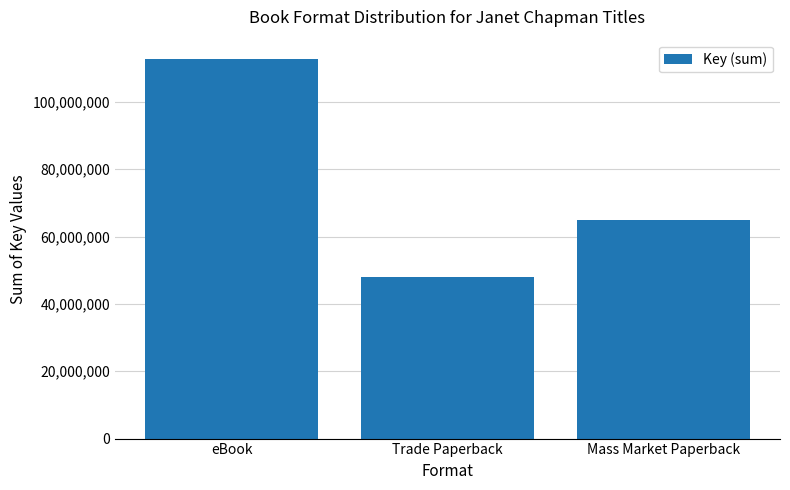

What is the label of the 3rd bar from the right?

eBook